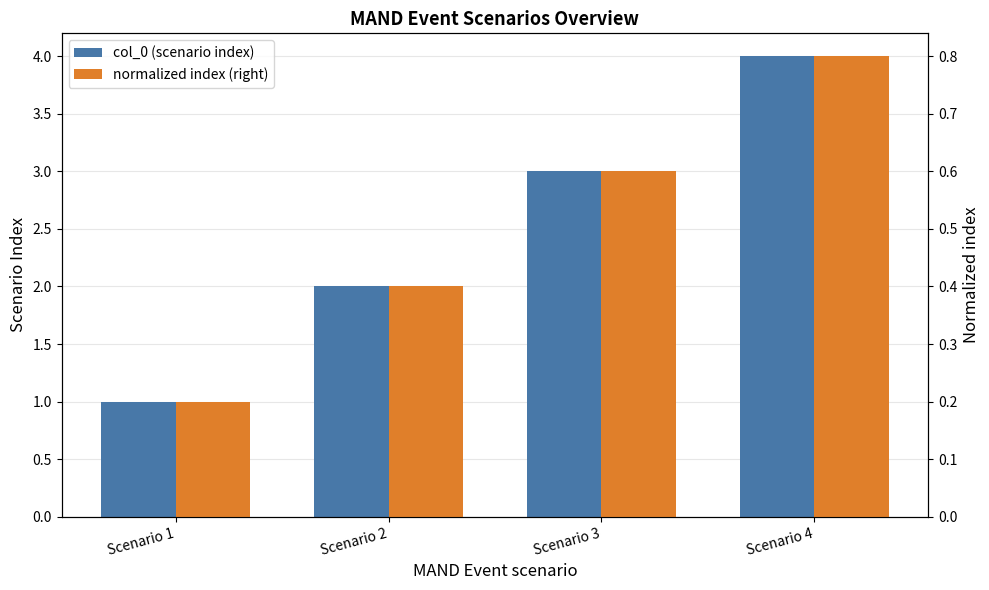

What are all the series names shown in the legend?

col_0 (scenario index), normalized index (right)